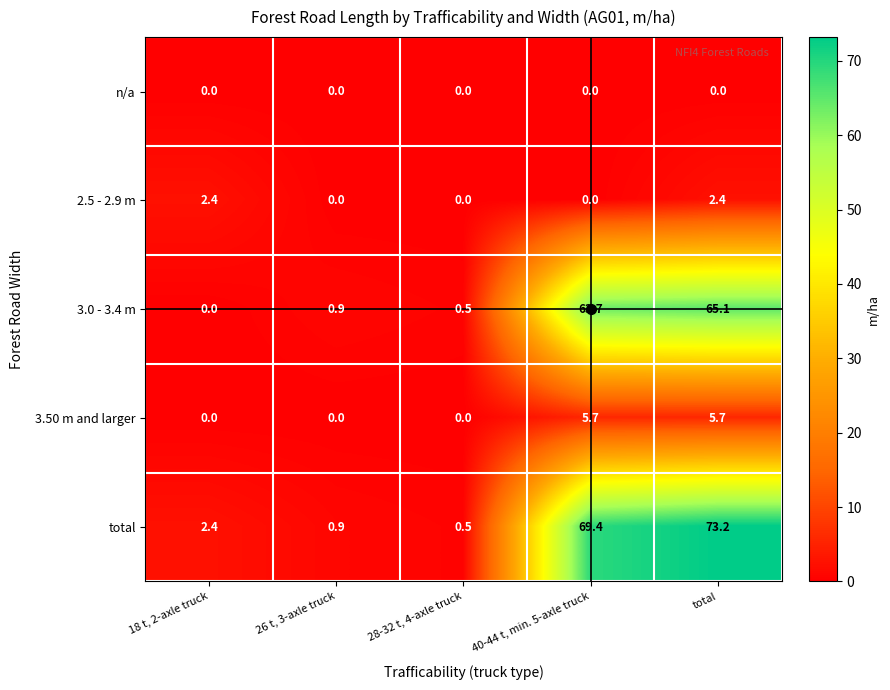

Which series has the largest total across all categories?

total